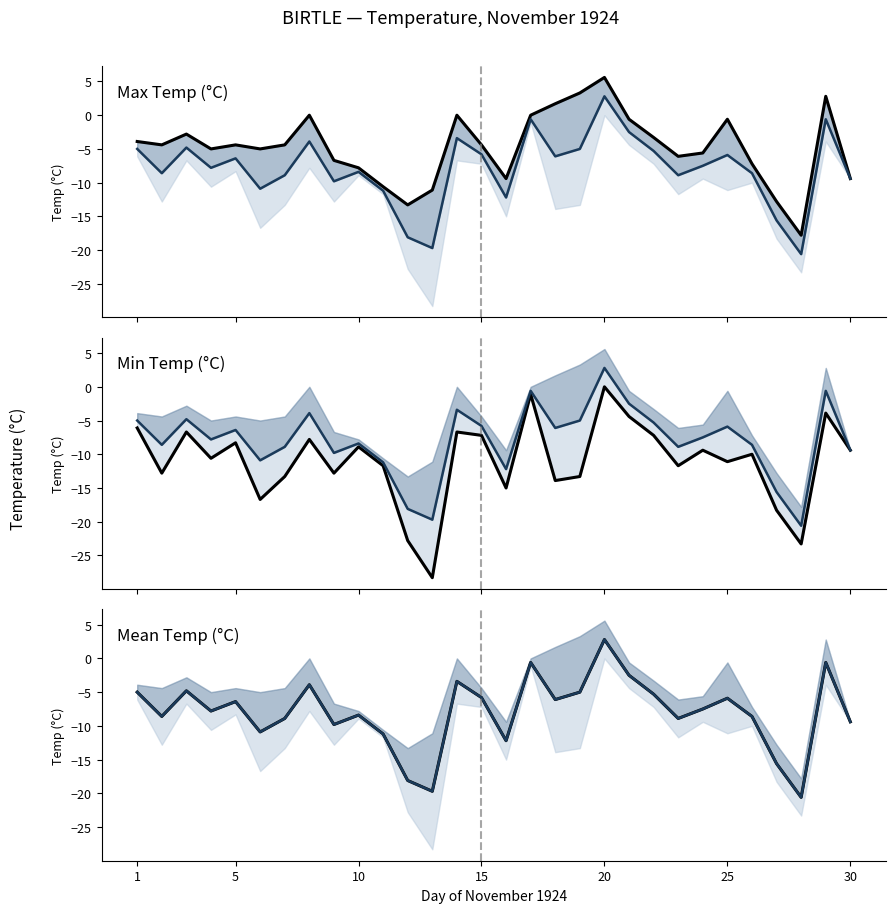

What is the maximum value shown in the chart?

5.6